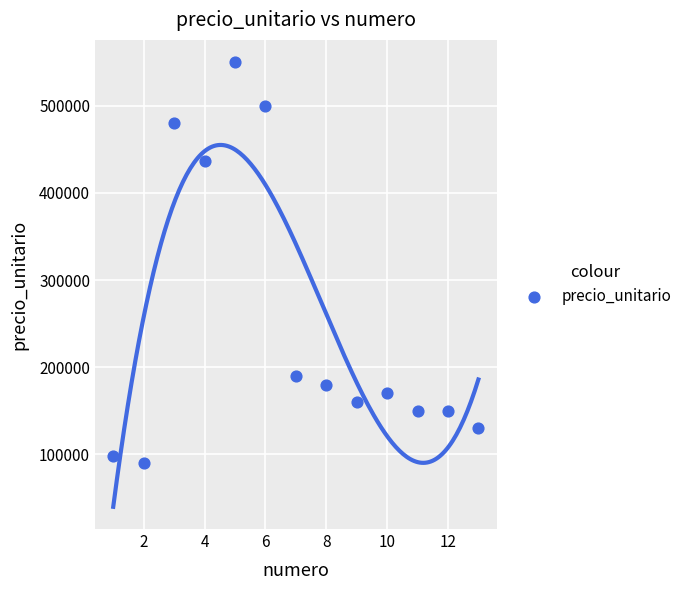

What Y value in the scatter plot is closest to 320000?

436000